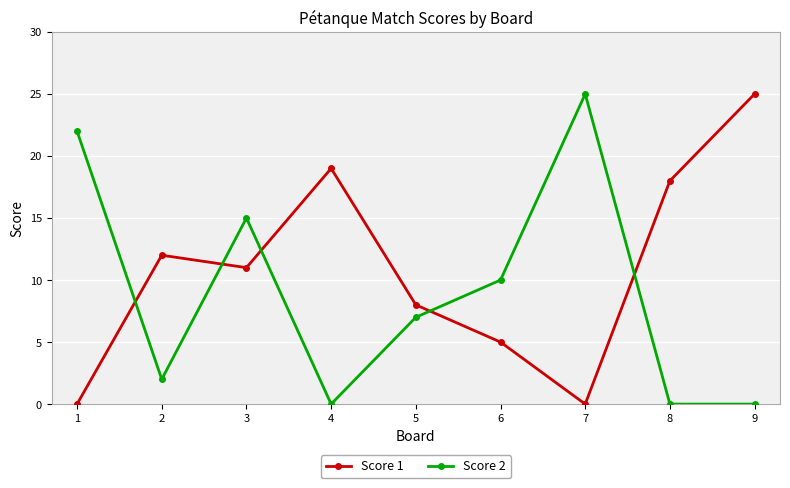

At how many categories does at least one series exceed 23?

2